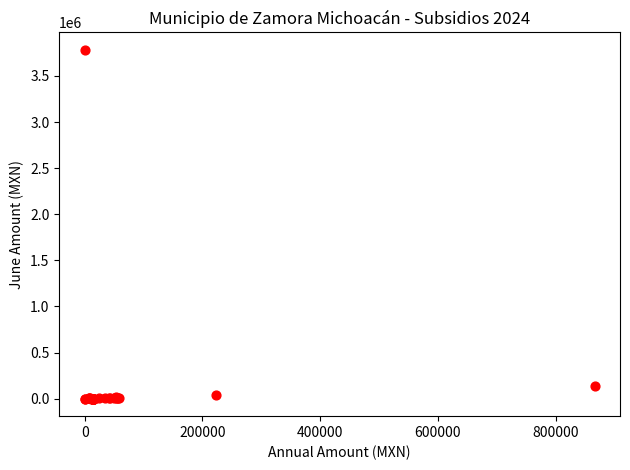

What Y value in the scatter plot is closest to 1891025?

142715.7